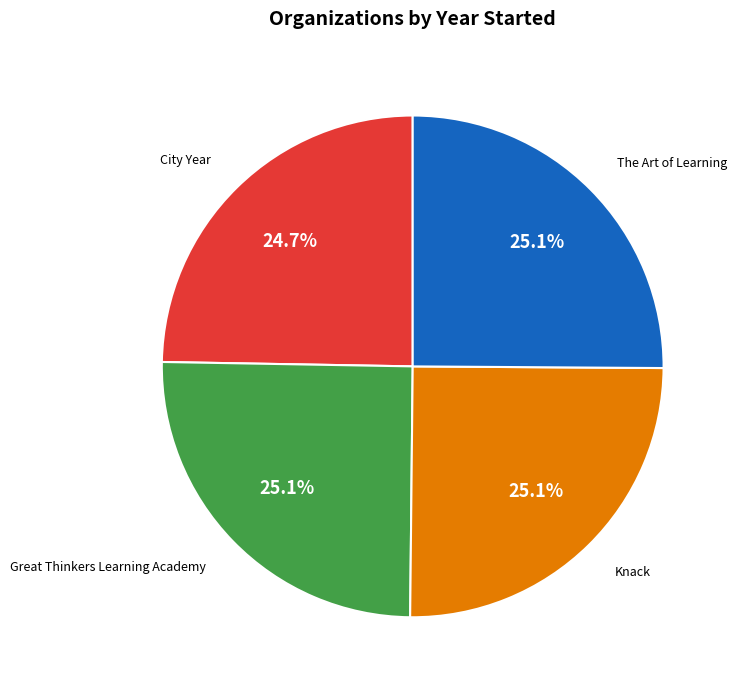

Approximately how many times larger is the value at City Year compared to Great Thinkers Learning Academy?

1.0